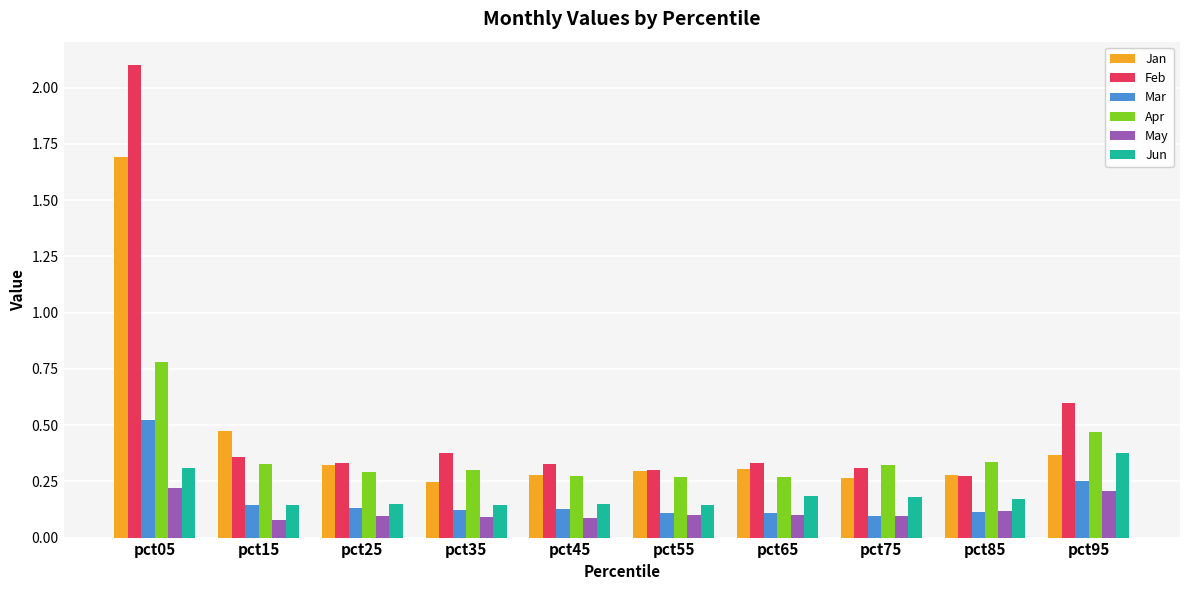

What is the highest value of the Apr series?

0.8